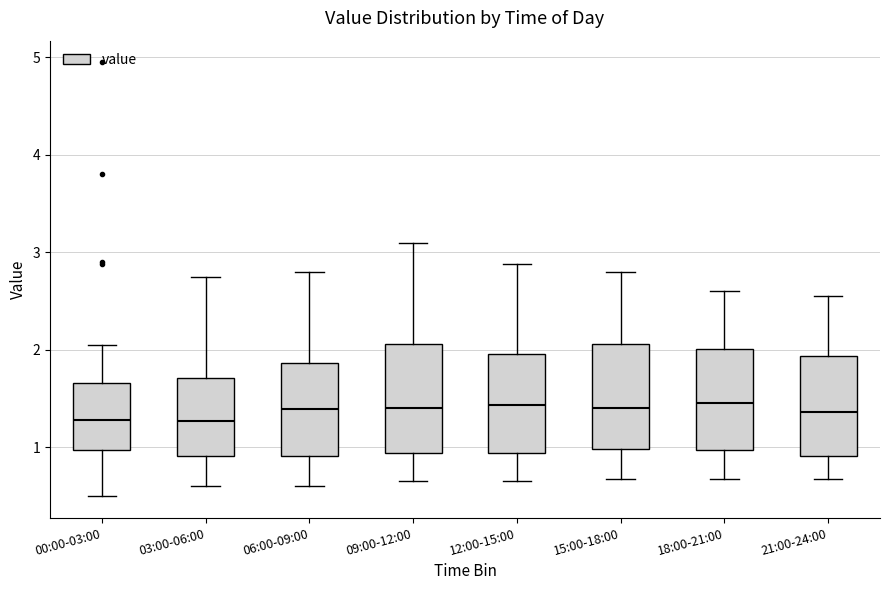

Reading left to right, read every box against the y-axis: the position of its median line, the range the box covers, and the ends of its whiskers. The values are not printed on the chart, so give them approximately, as read against the axis.

00:00-03:00: median 1.3, box 1.0 to 1.7, whiskers 0.5 to 2.1
03:00-06:00: median 1.3, box 0.9 to 1.7, whiskers 0.6 to 2.8
06:00-09:00: median 1.4, box 0.9 to 1.9, whiskers 0.6 to 2.8
09:00-12:00: median 1.4, box 0.9 to 2.1, whiskers 0.7 to 3.1
12:00-15:00: median 1.4, box 0.9 to 2.0, whiskers 0.7 to 2.9
15:00-18:00: median 1.4, box 1.0 to 2.1, whiskers 0.7 to 2.8
18:00-21:00: median 1.5, box 1.0 to 2.0, whiskers 0.7 to 2.6
21:00-24:00: median 1.4, box 0.9 to 1.9, whiskers 0.7 to 2.6